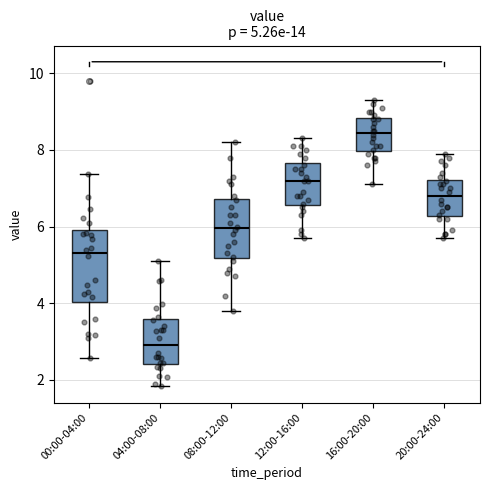

Which box is the tallest, from its lower edge to its upper edge?

00:00-04:00